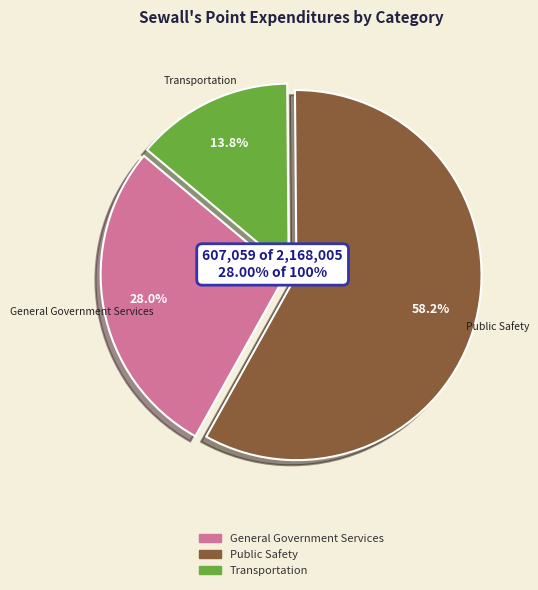

What is the smallest slice in the pie chart?

Transportation